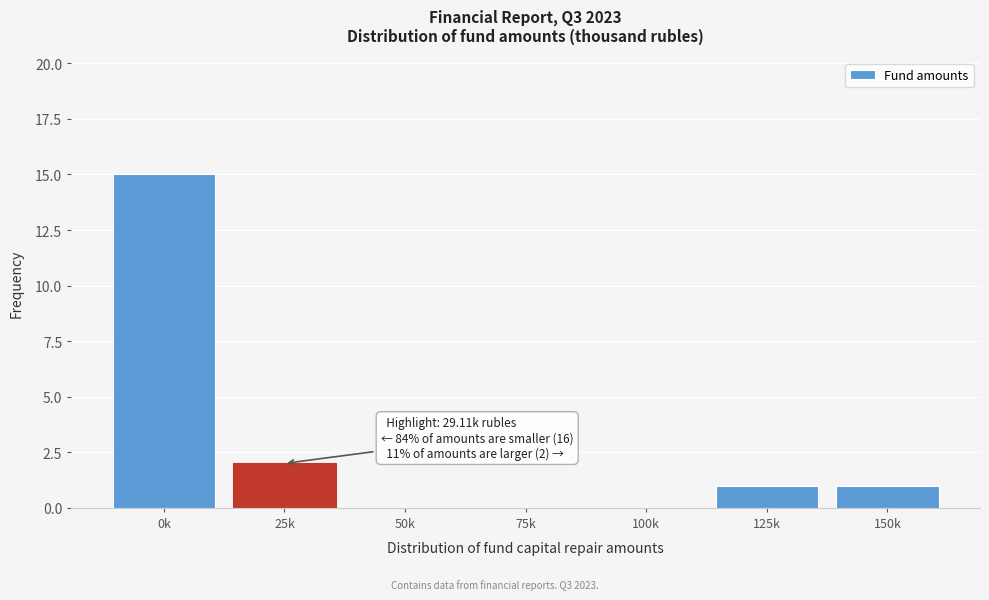

Reading right to left, what are all the values shown in this chart?

150k=1	125k=1	100k=0	75k=0	50k=0	25k=2	0k=15